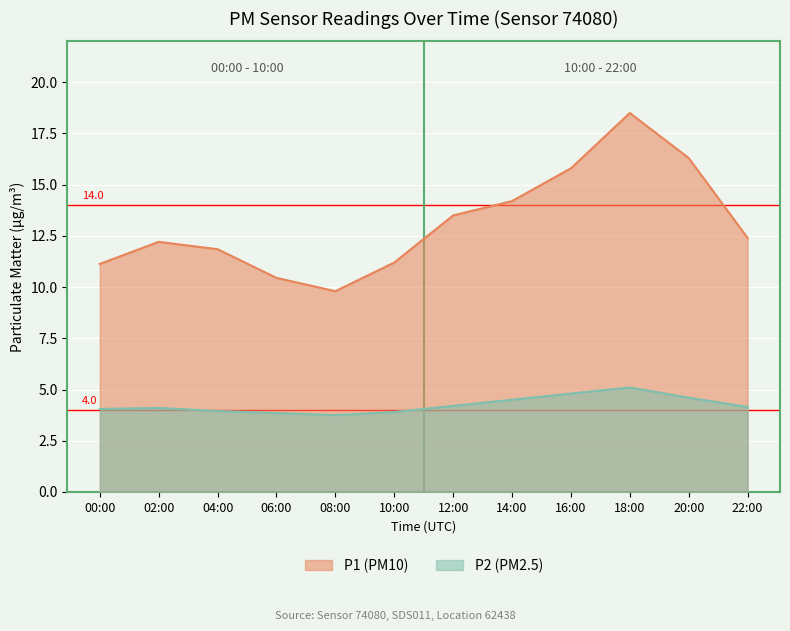

True or false: P1 and P2 intersect in this chart.

False